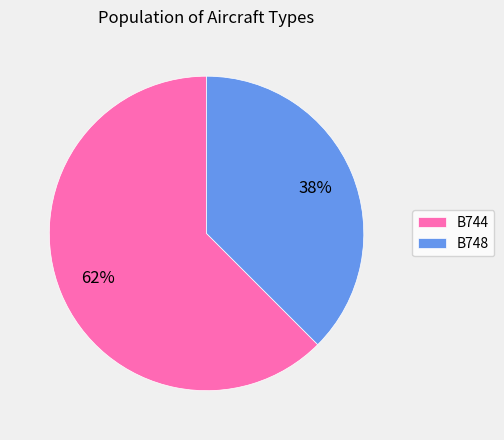

To the nearest percent, what is the average slice percentage?

50%